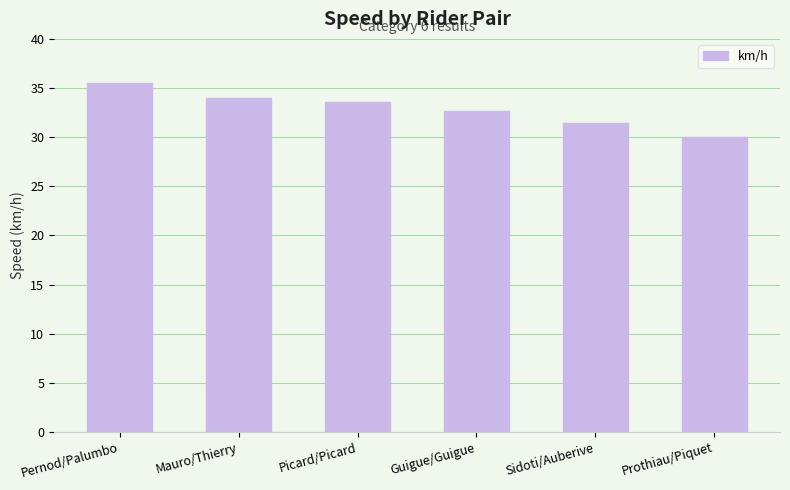

Count the number of values greater than 33.

3